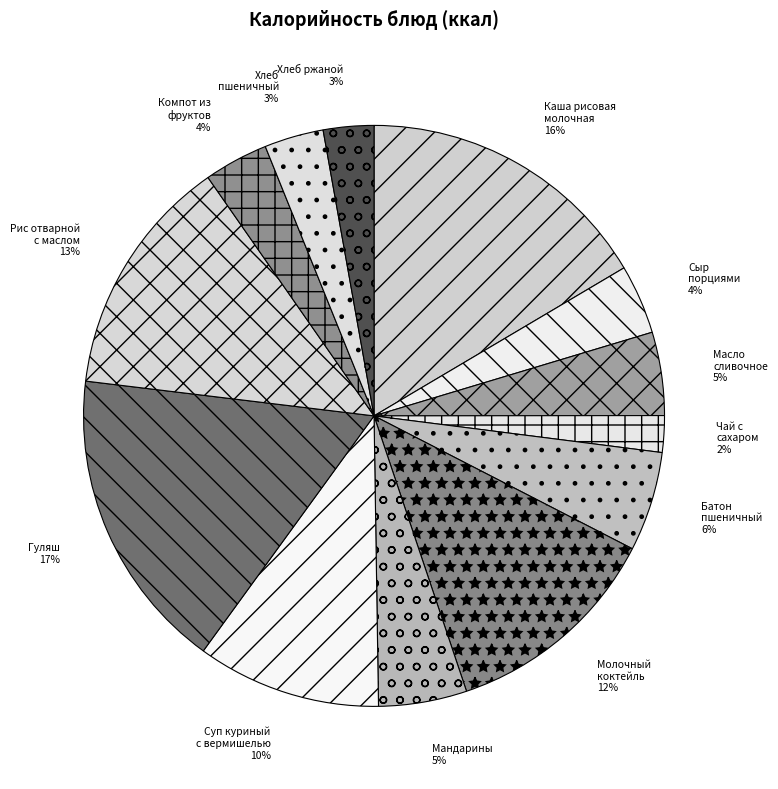

To the nearest percent, what is the difference between the Мандарины and Молочный коктейль slice percentages?

7%